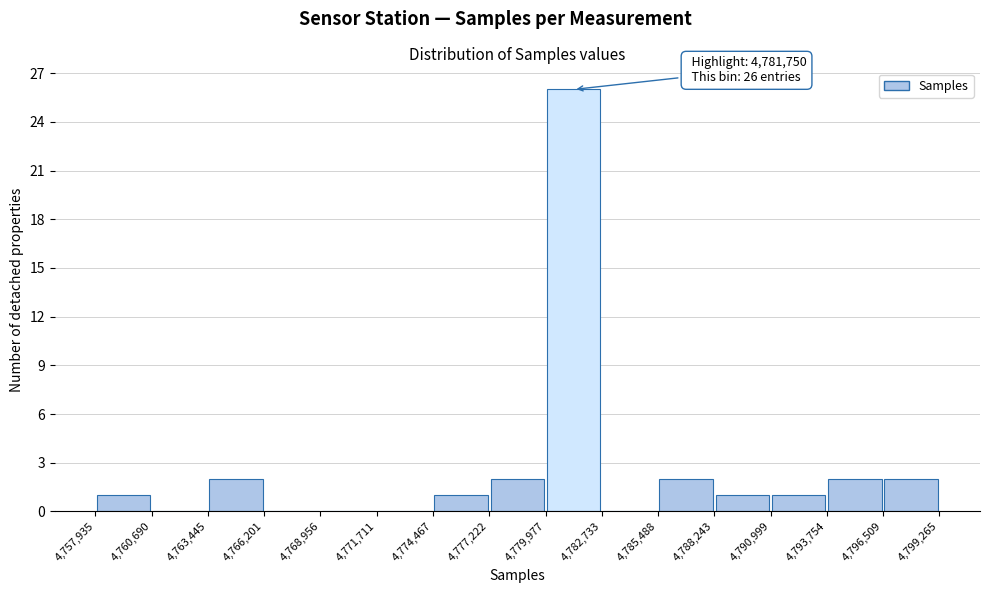

Which range on the x-axis has the tallest bar?

4,779,977 to 4,782,733